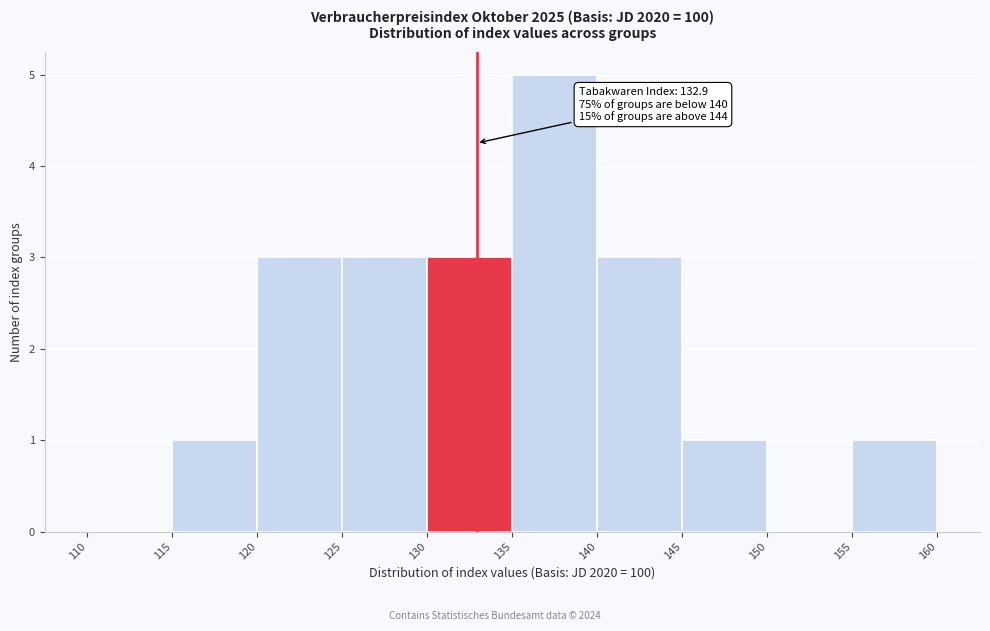

Which range on the x-axis has the tallest bar?

135 to 140